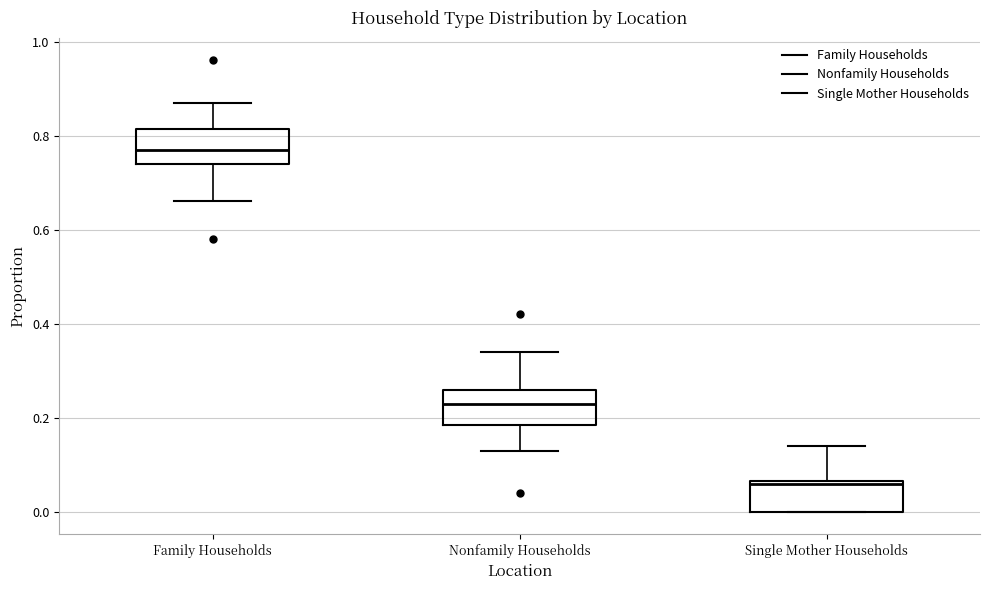

Reading left to right, transcribe this box plot: for each box, give where its median line is, the range the box spans, and where its two whiskers end, as read against the y-axis. The values are not printed on the chart, so give them approximately, as read against the axis.

Family Households: median 0.78, box 0.74 to 0.82, whiskers 0.66 to 0.88
Nonfamily Households: median 0.24, box 0.18 to 0.26, whiskers 0.14 to 0.34
Single Mother Households: median 0.06, box 0.00 to 0.06, whiskers 0.00 to 0.14